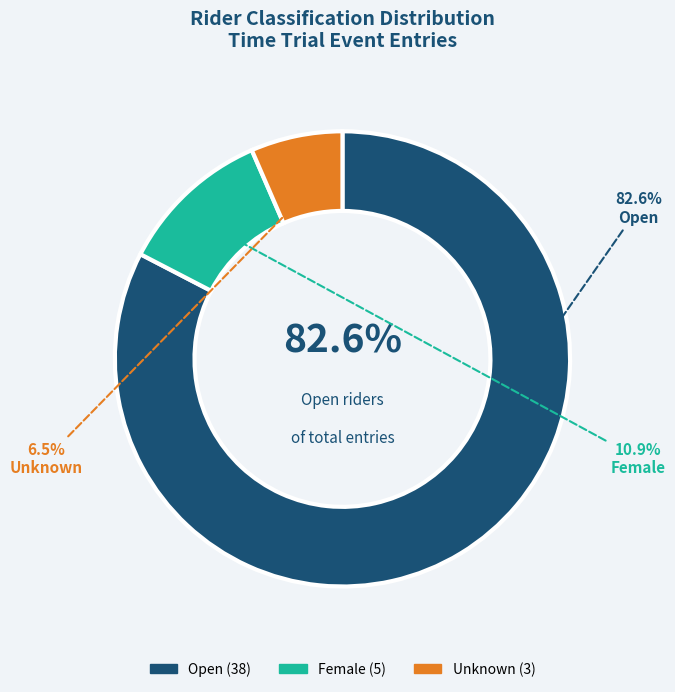

Which slice is the largest?

Open